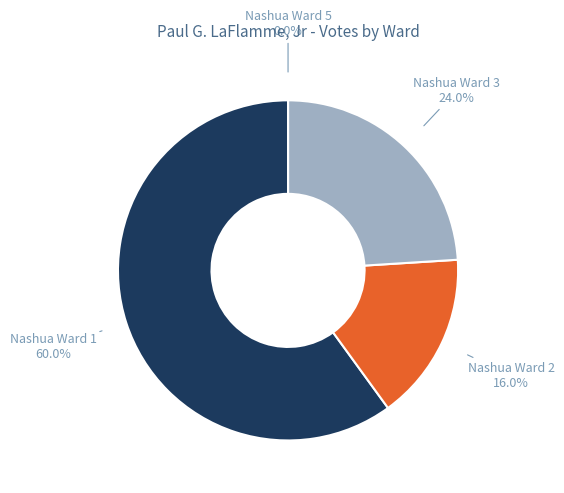

How many segments does this pie chart have?

4